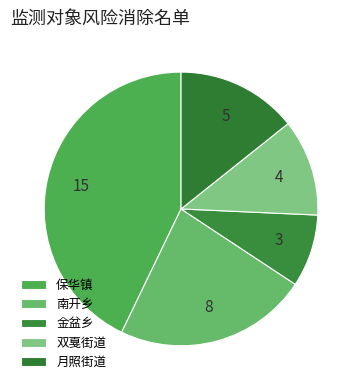

Rank the categories by value from highest to lowest.

保华镇, 南开乡, 月照街道, 双戛街道, 金盆乡